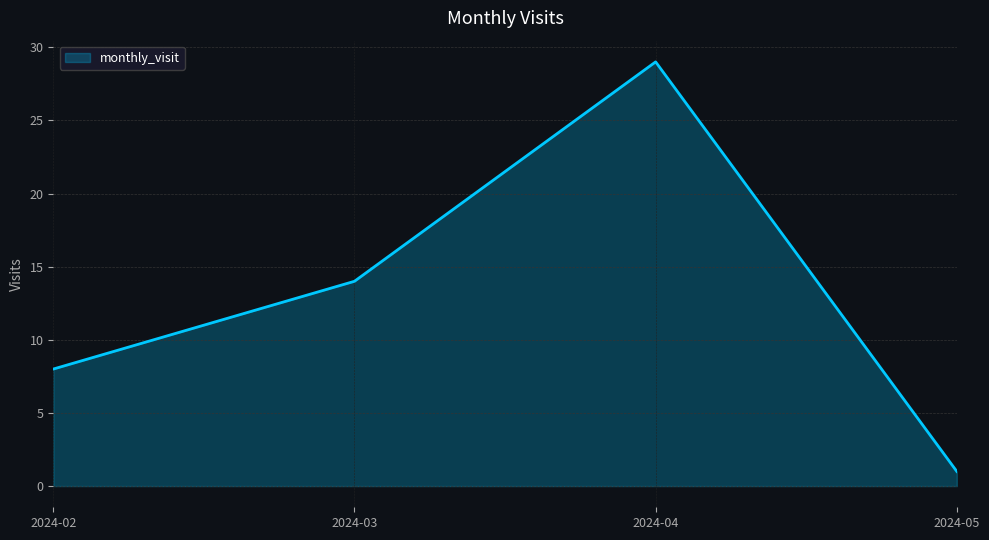

What is the smallest value displayed?

1